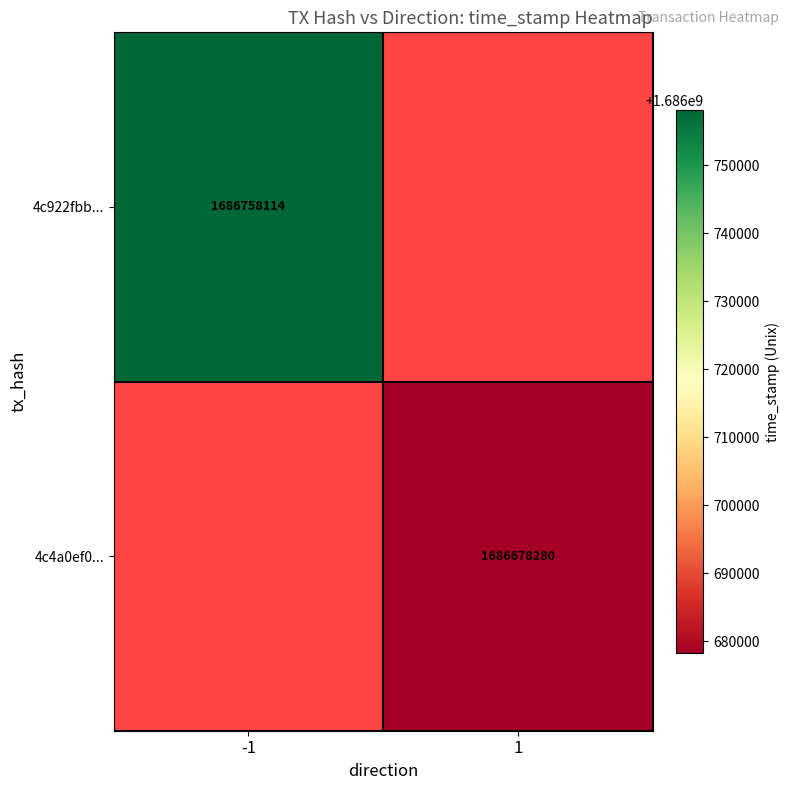

Which series has the widest spread of values?

4c922fbb...